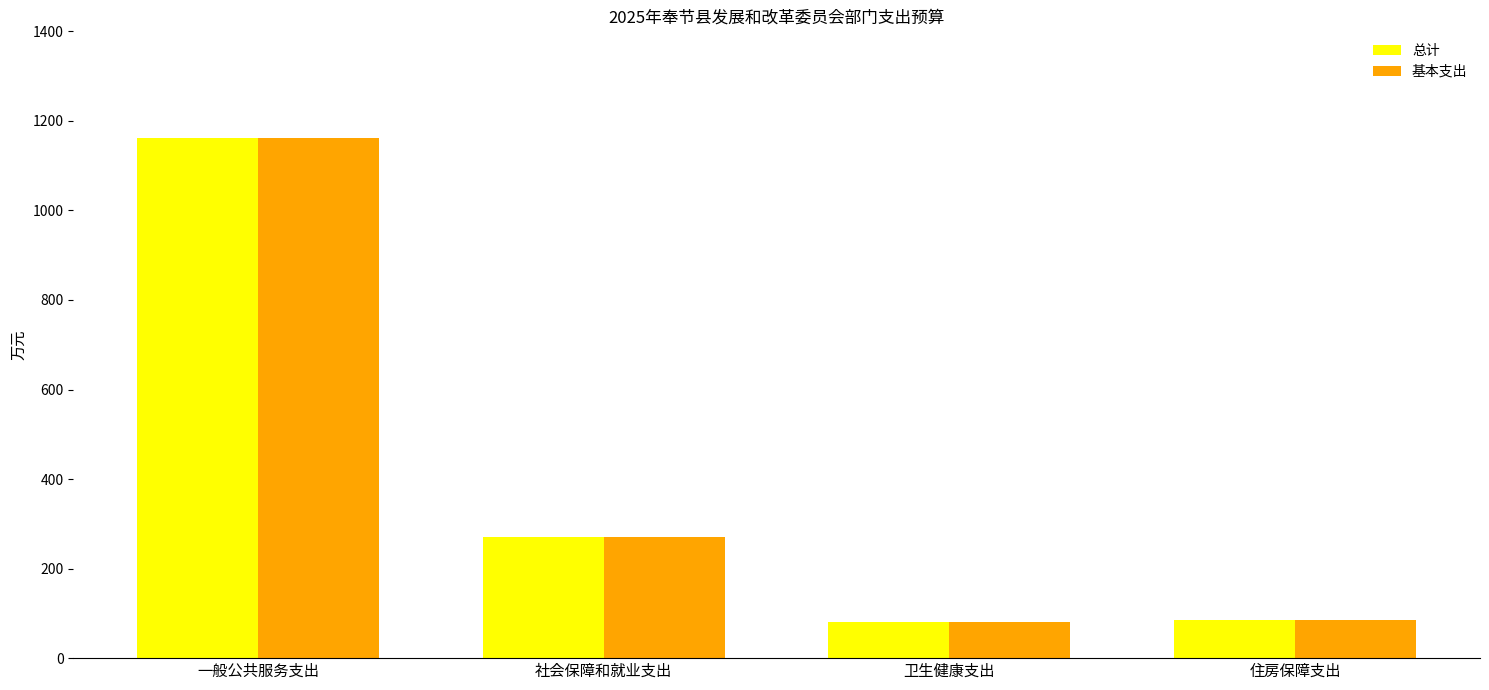

Reading left to right, list all the values displayed in this chart.

总计: 一般公共服务支出=1161.9	社会保障和就业支出=271.3	卫生健康支出=79.6	住房保障支出=85.9
基本支出: 一般公共服务支出=1161.9	社会保障和就业支出=271.3	卫生健康支出=79.6	住房保障支出=85.9